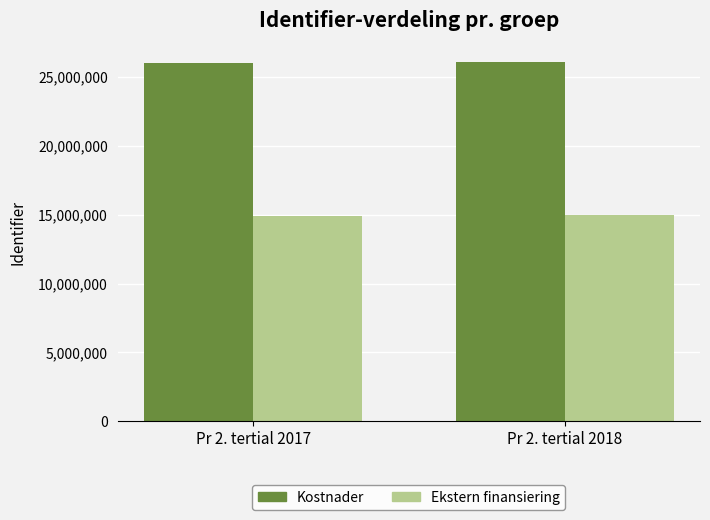

What is the lowest value of the Kostnader series?

26002088